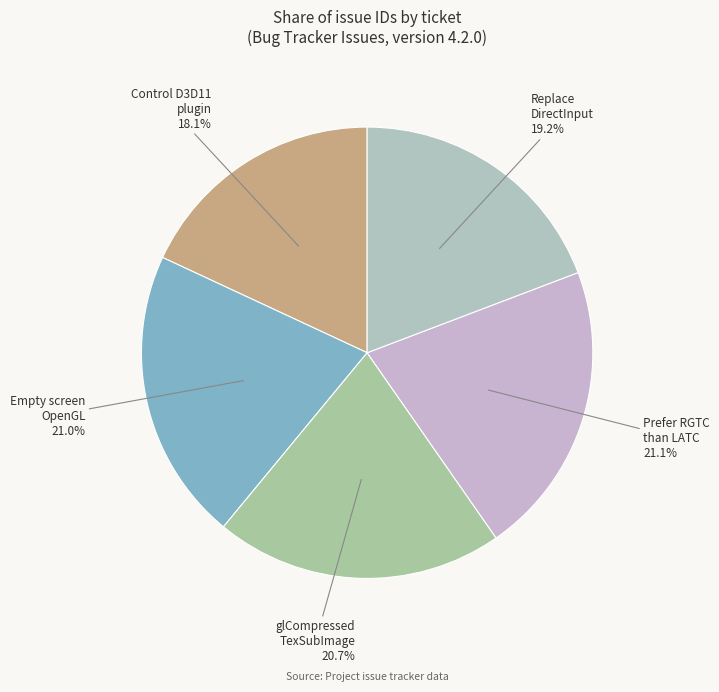

Is the sum of Replace DirectInput and glCompressed TexSubImage greater than half?

No